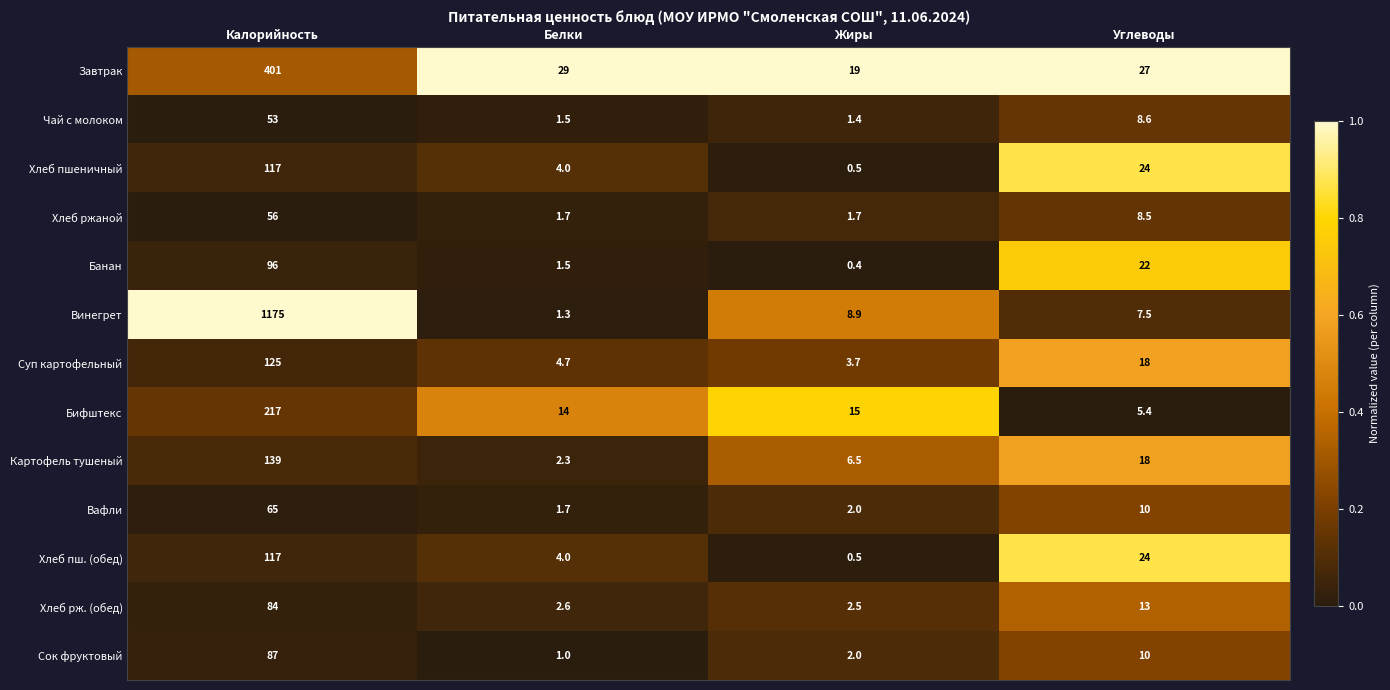

Which series changed the most between Белки and Углеводы?

Банан